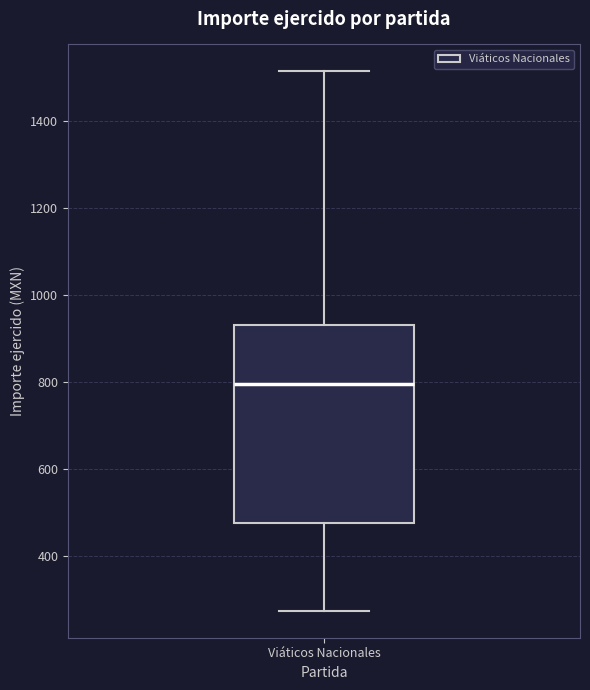

Read this box plot against the y-axis: the position of the median line, the range covered by the box, and the ends of both whiskers. The values are not printed on the chart, so give them approximately, as read against the axis.

median 800, box 480 to 940, whiskers 280 to 1520